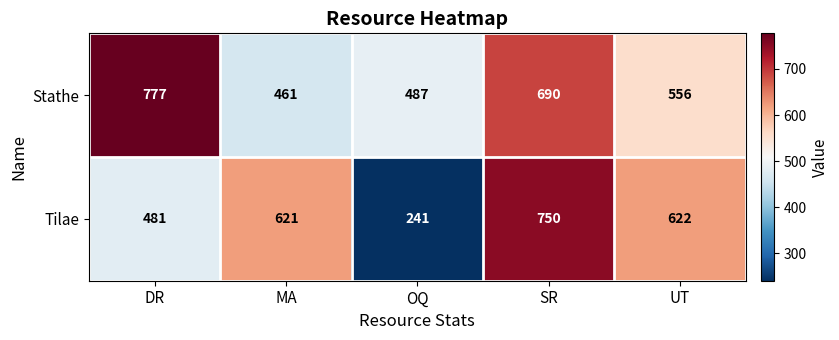

Between MA and OQ, which series saw the biggest shift?

Tilae